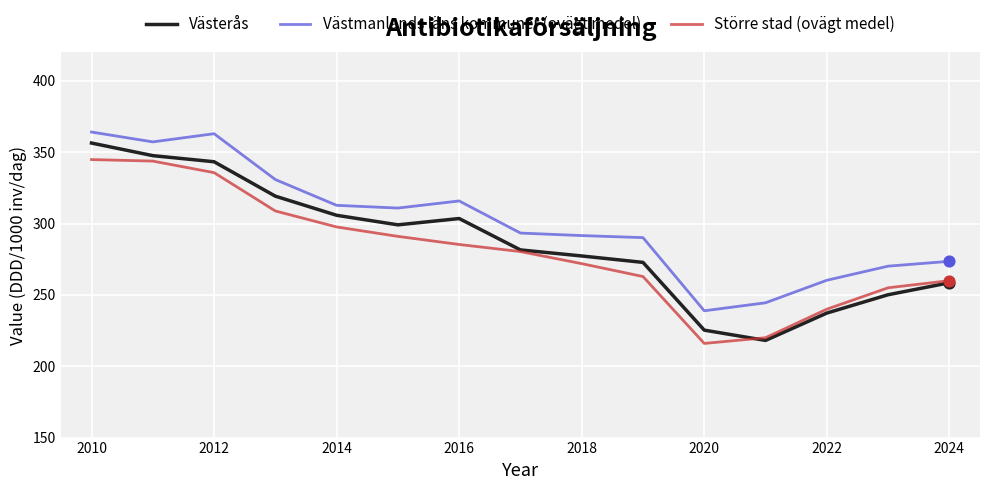

Which series has the largest total across all categories?

Västmanlands läns kommuner (ovägt medel)